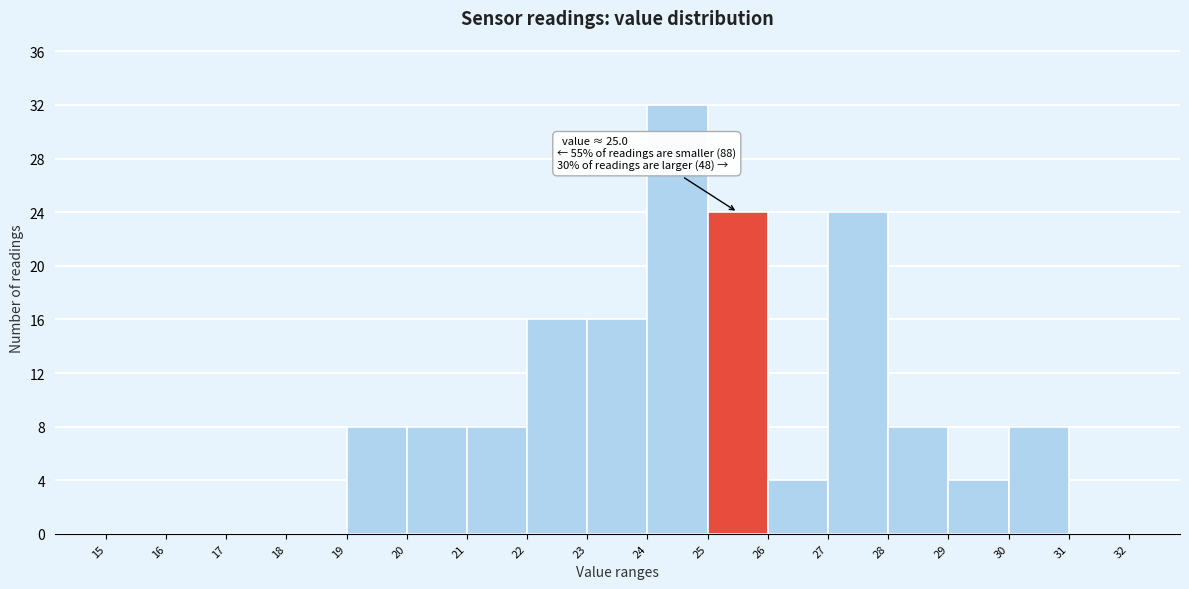

Over which range of the x-axis is the bar tallest?

24 to 25